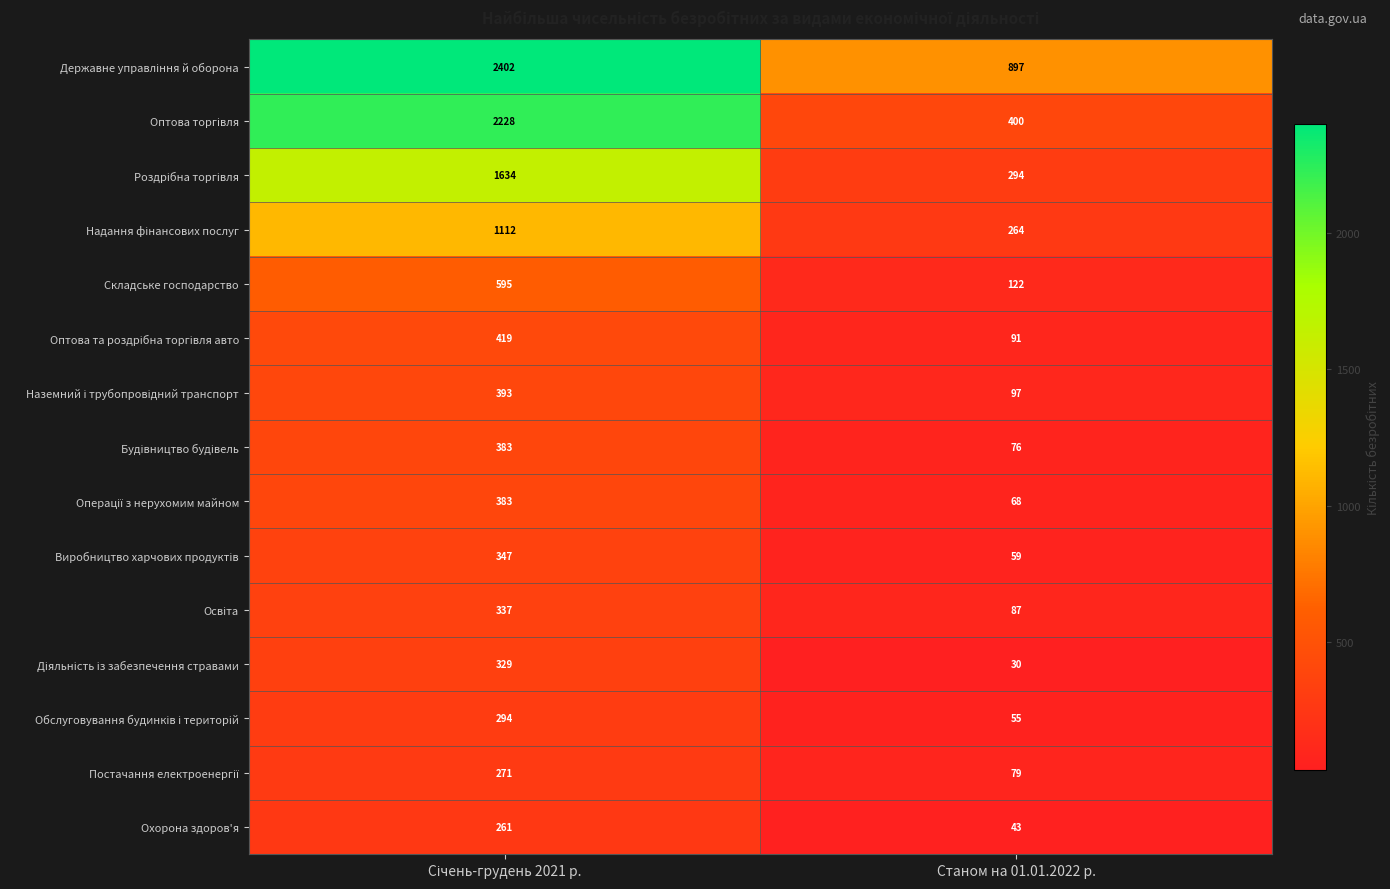

How many distinct data groups are displayed?

15